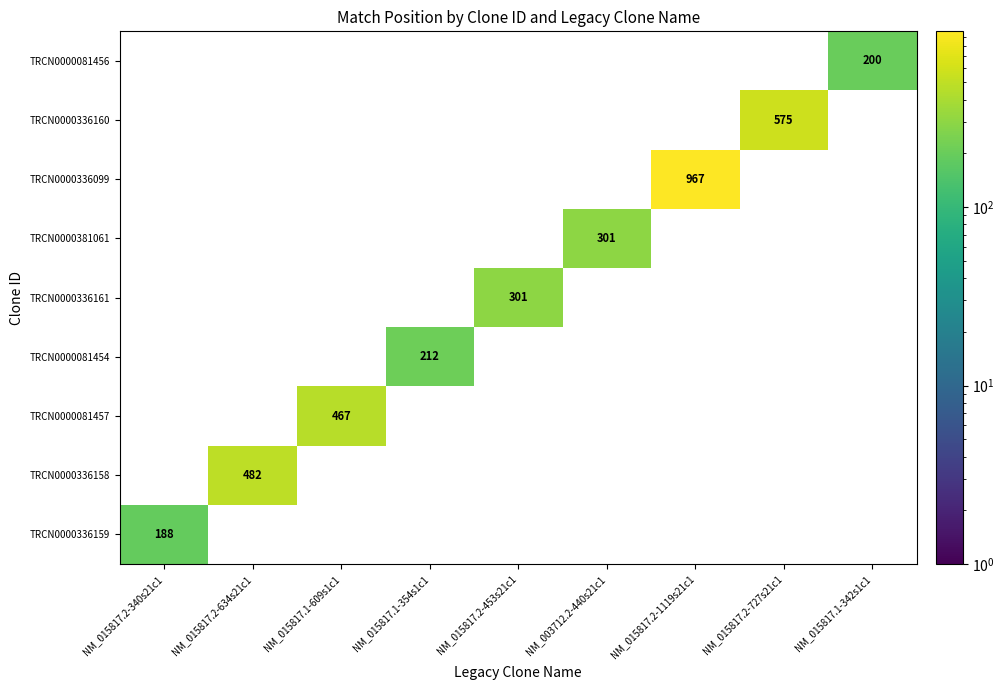

The value of TRCN0000081456 at NM_015817.1-342s1c1 is 45. True or false?

False